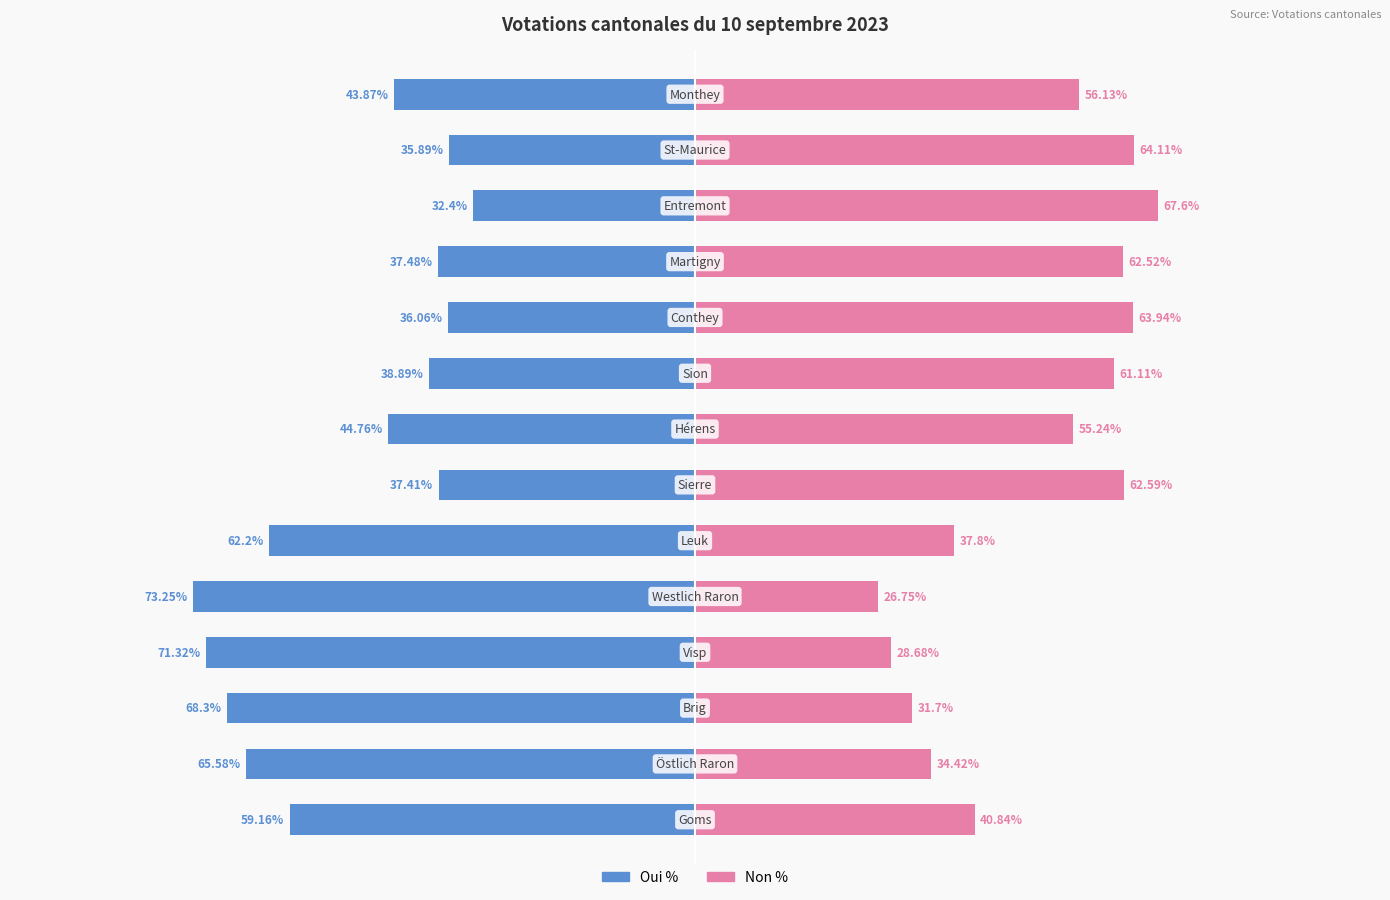

How many bars are there in total?

28